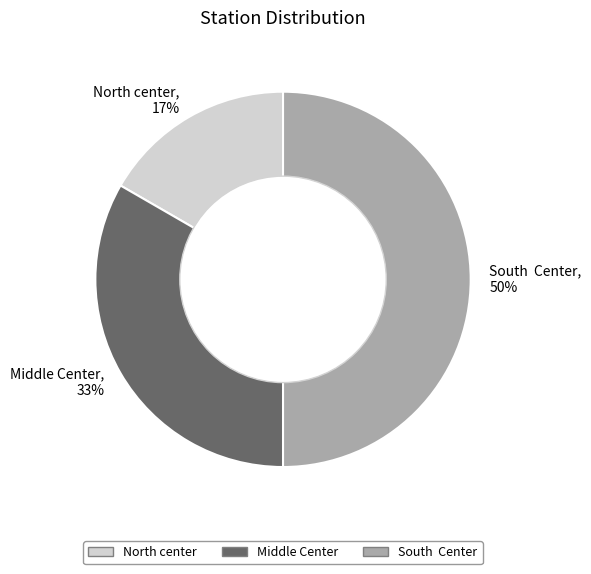

Is Middle Center, 33% the majority of the pie?

No